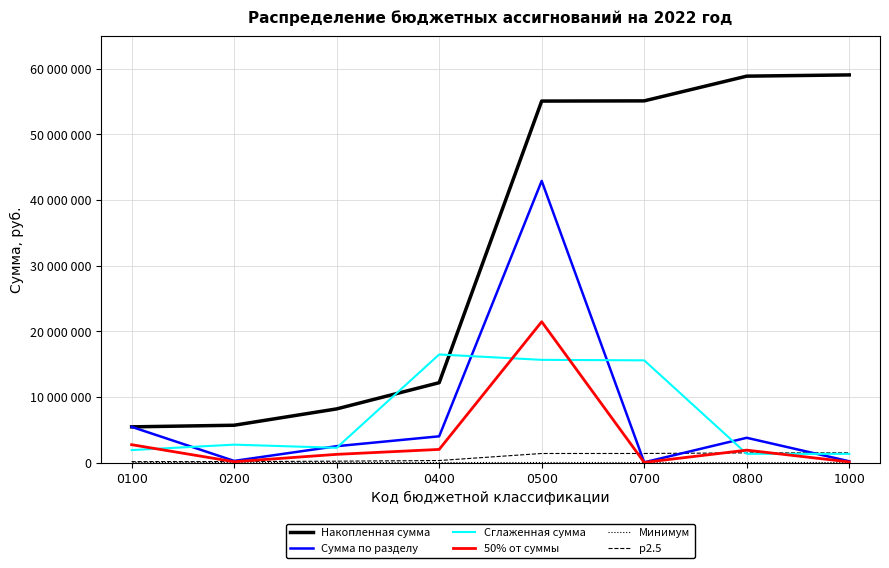

Between 0200 and 0800, which series saw the biggest shift?

Накопленная сумма